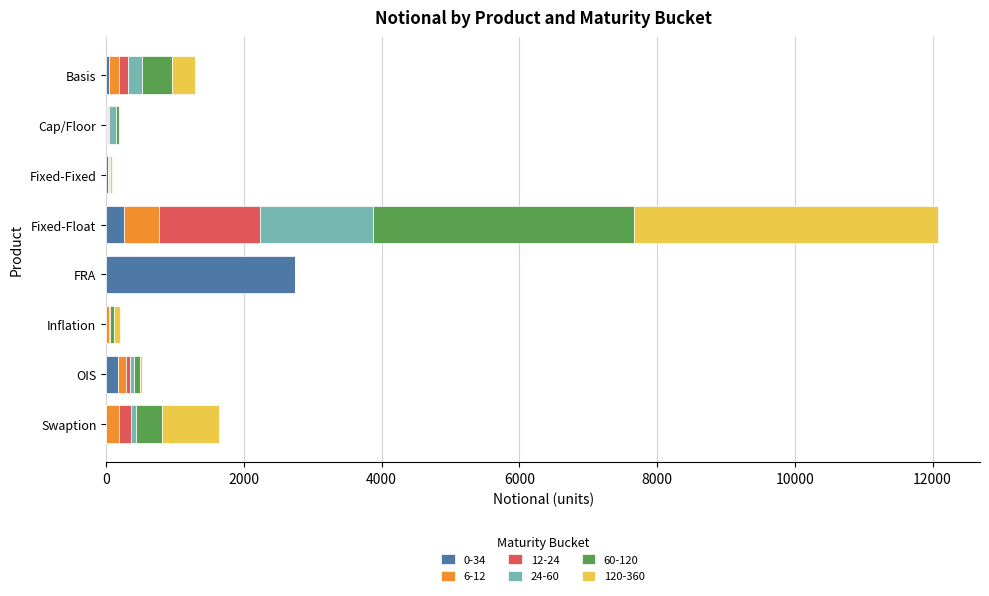

At which category is the sum across all series the highest?

Fixed-Float